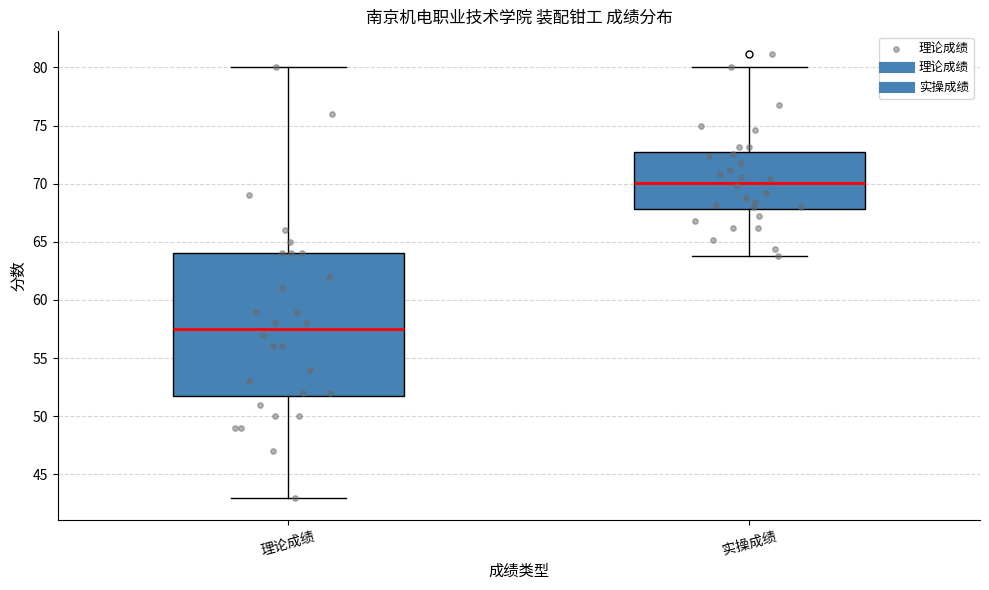

Which box has the highest median line?

实操成绩